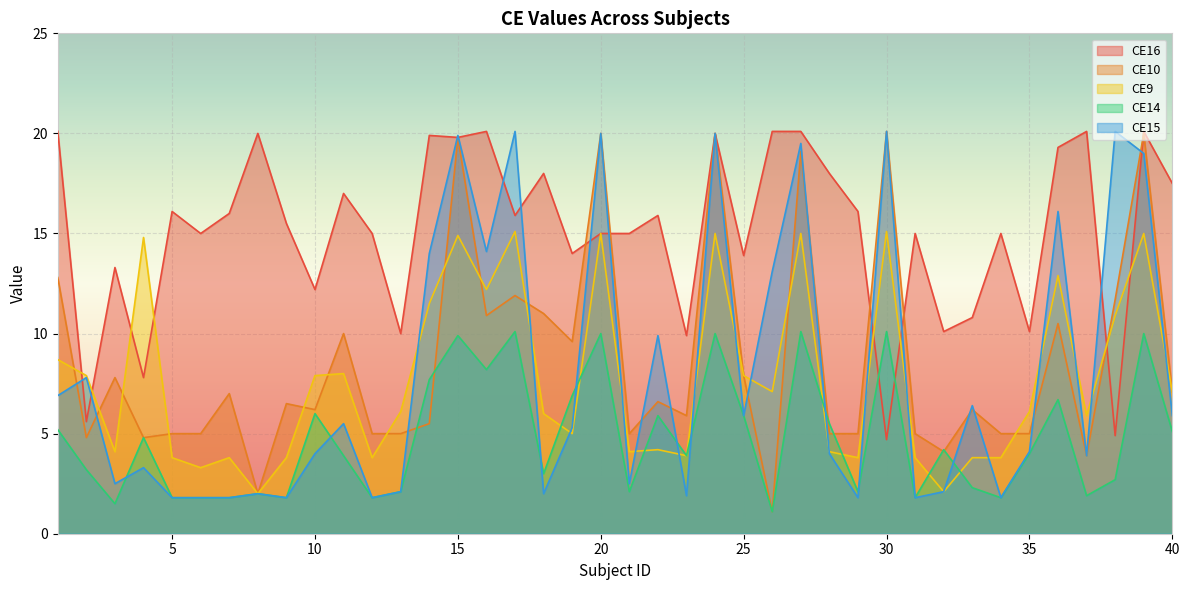

At which category is the sum across all series the highest?

24